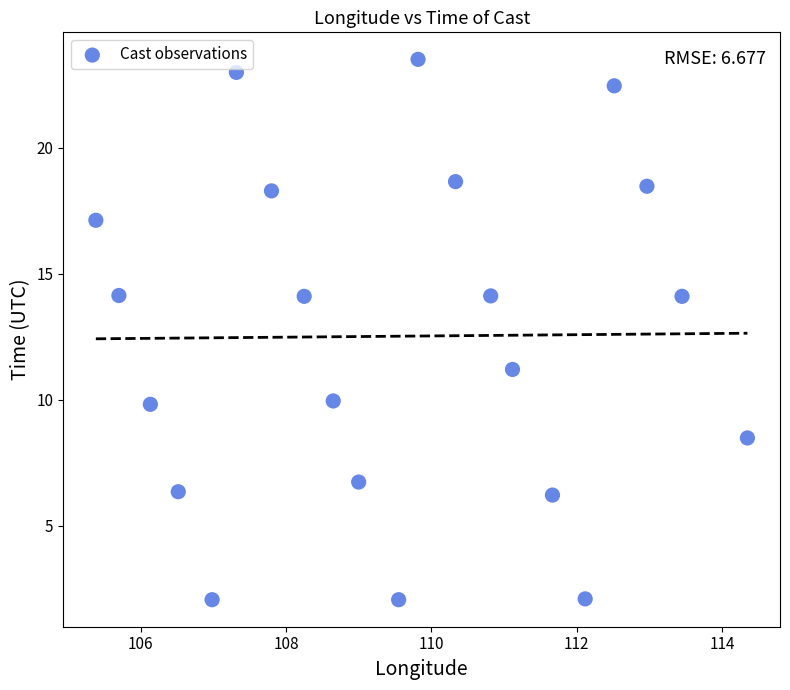

What is the range of Y values (max minus min)?

21.4